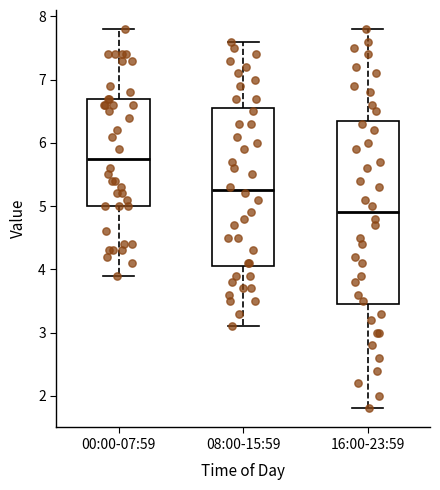

Reading left to right, read every box against the y-axis: the position of its median line, the range the box covers, and the ends of its whiskers. The values are not printed on the chart, so give them approximately, as read against the axis.

00:00-07:59: median 5.8, box 5.0 to 6.7, whiskers 3.9 to 7.8
08:00-15:59: median 5.3, box 4.1 to 6.6, whiskers 3.1 to 7.6
16:00-23:59: median 4.9, box 3.5 to 6.4, whiskers 1.8 to 7.8